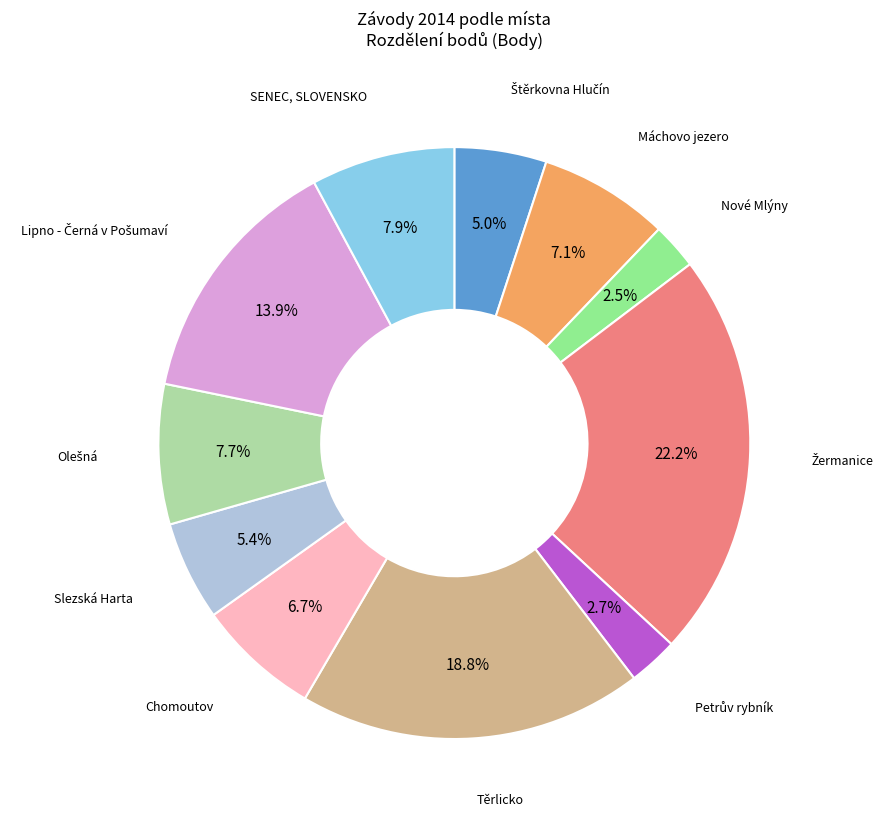

Is there any slice that represents more than half of the pie?

No